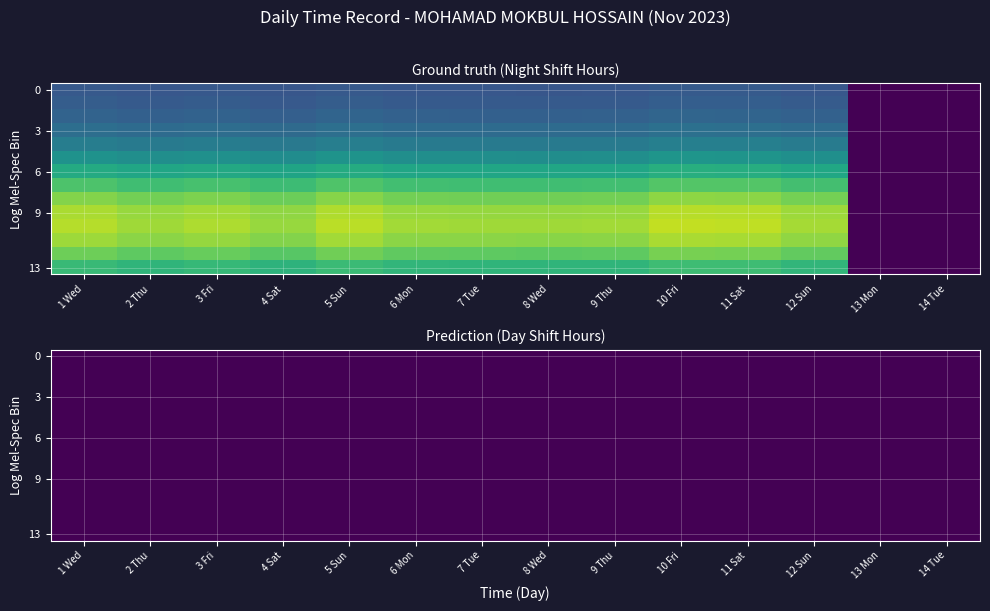

Is the value of 10_Fri at 0 greater than the value of 14_Tue at 1?

No